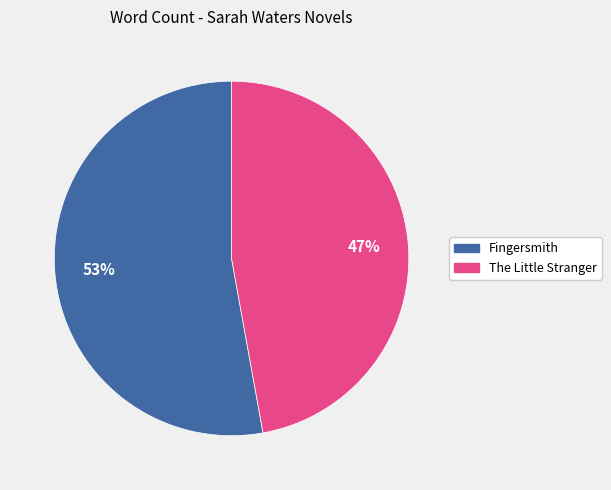

What is the ratio of the value at The Little Stranger to the value at Fingersmith?

0.9